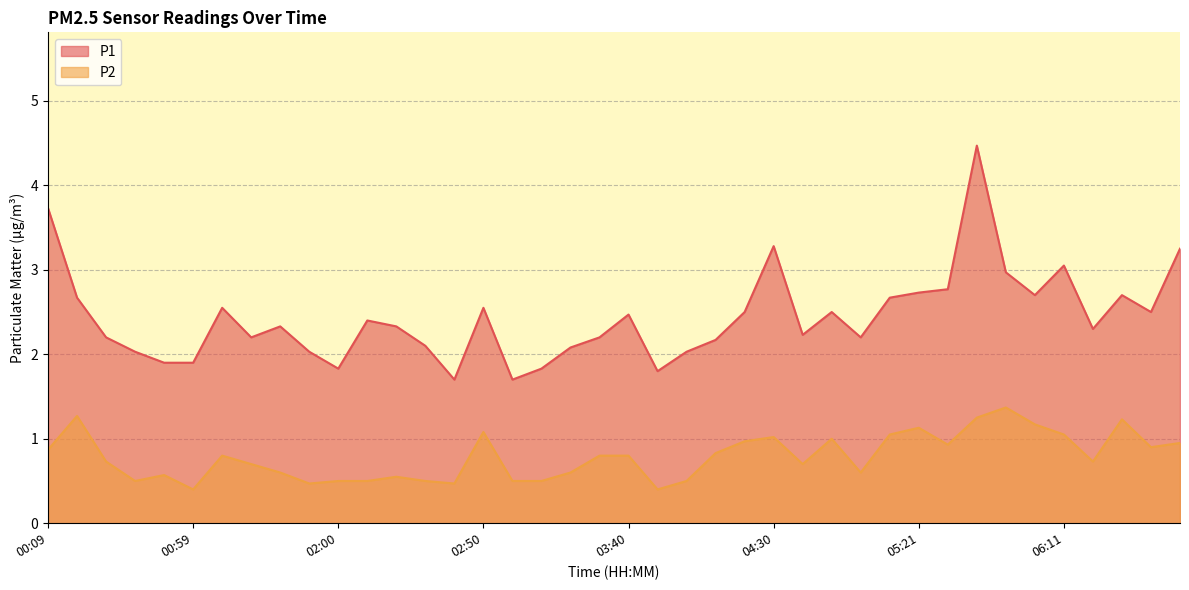

At 04:50, list the series in order from largest to smallest.

P1, P2